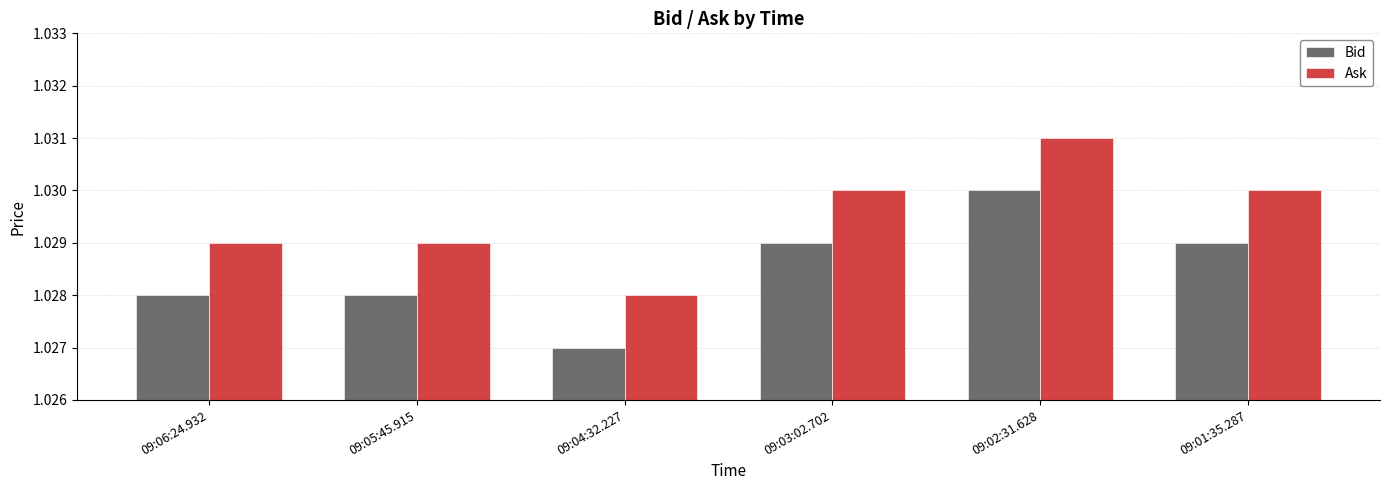

List the series in order of their overall mean, highest first.

Ask, Bid